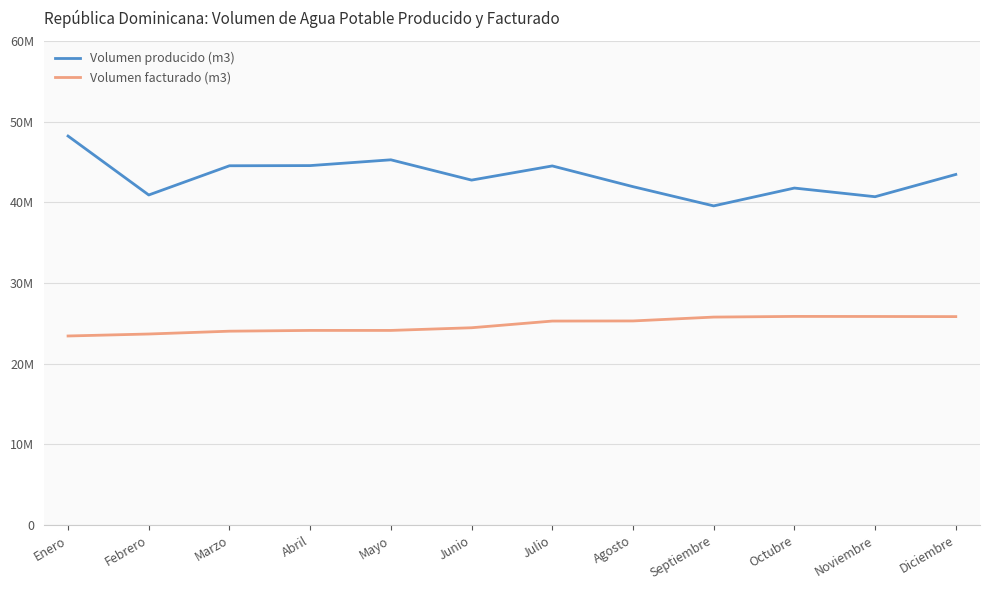

At Diciembre, list the series in order from largest to smallest.

Volumen producido (m3), Volumen facturado (m3)